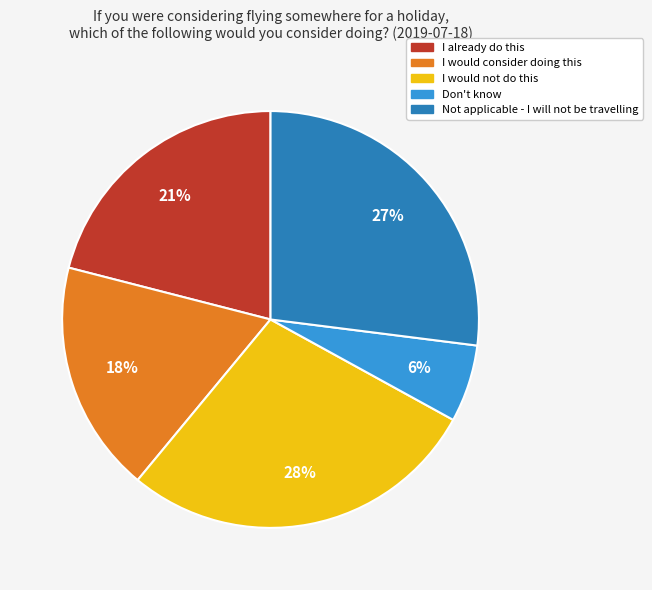

Is there any slice that represents more than half of the pie?

No